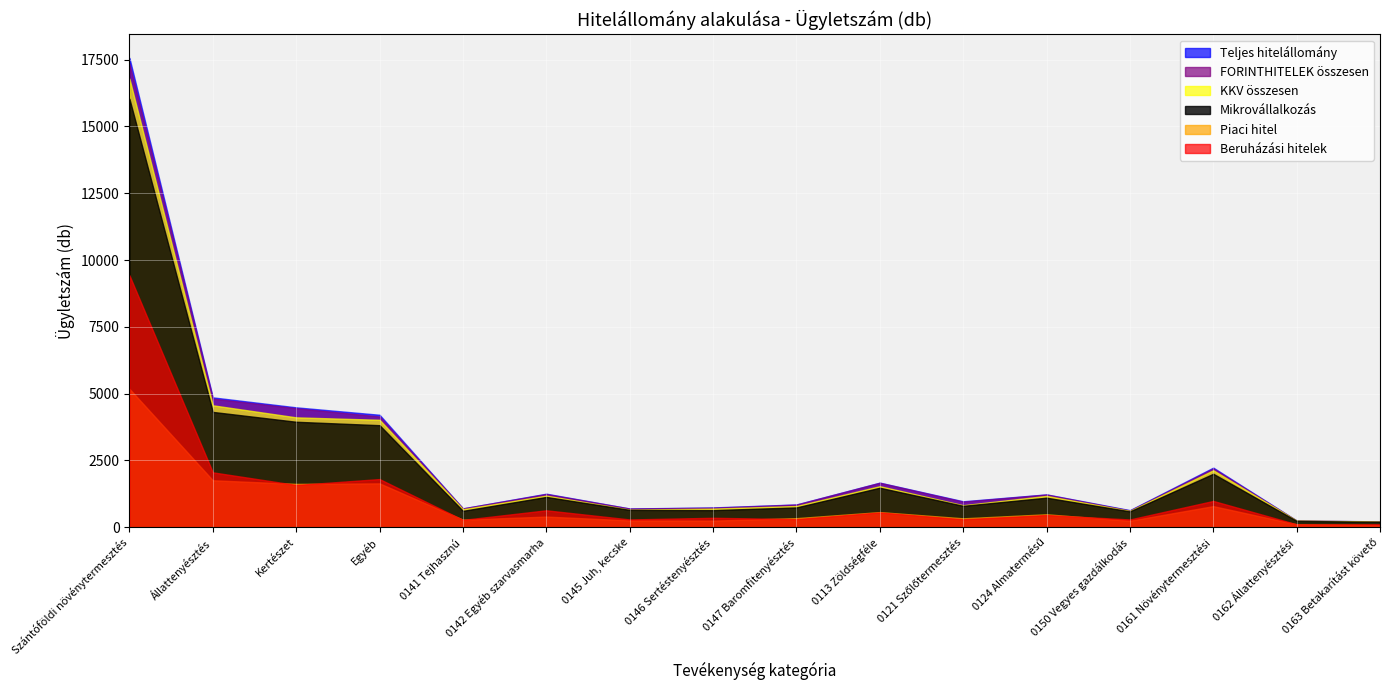

The KKV összesen series shows 298 at 0145 Juh, kecske. True or false?

False